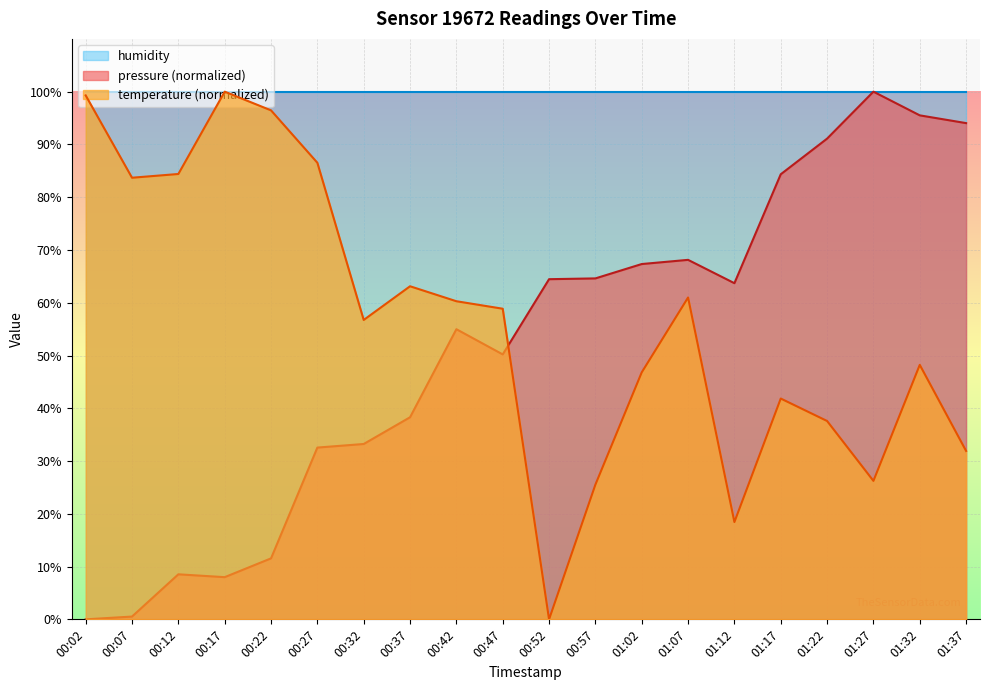

Where do temperature (normalized) and pressure (normalized) first cross each other?

00:47 and 00:52